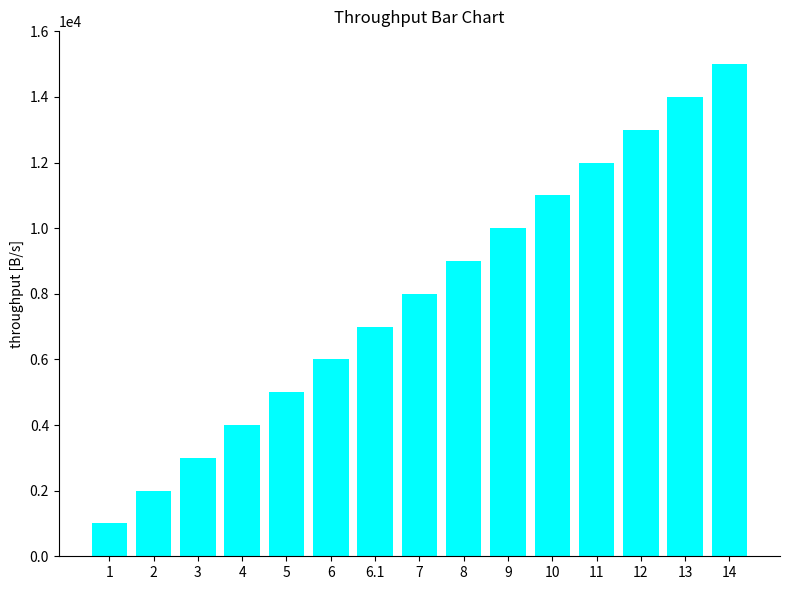

Rank the categories by value from highest to lowest.

14, 13, 12, 11, 10, 9, 8, 7, 6.1, 6, 5, 4, 3, 2, 1